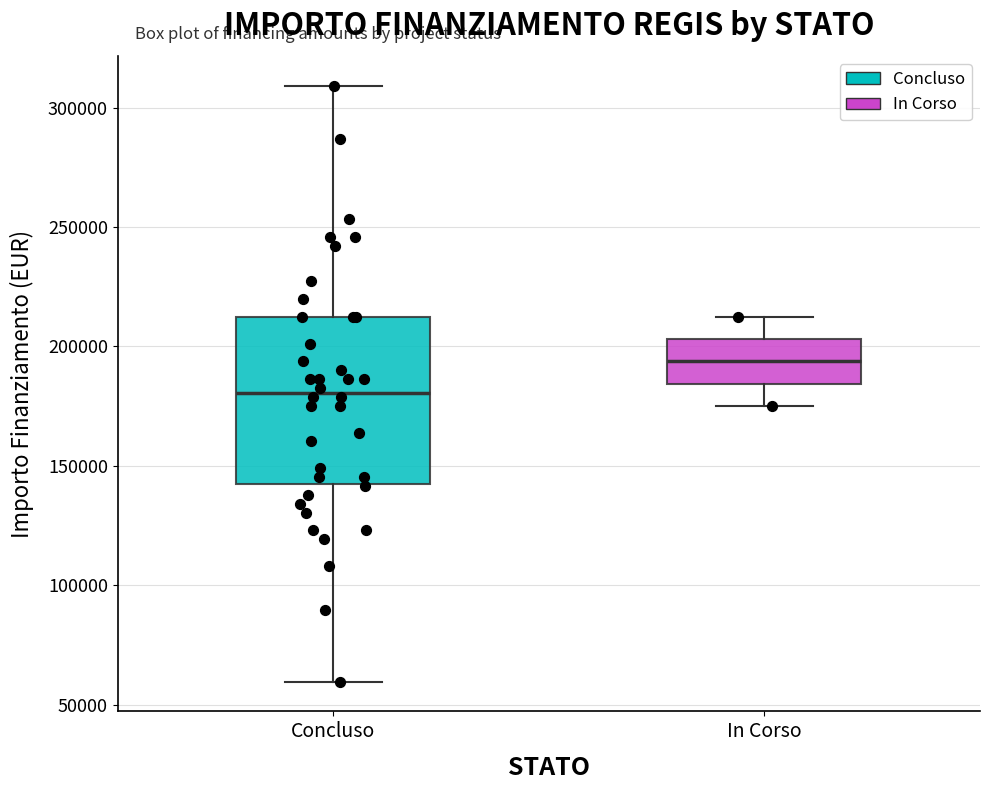

Where does the lower whisker of the box for Concluso end on the y-axis? The values are not printed on the chart, so give them approximately, as read against the axis.

60000